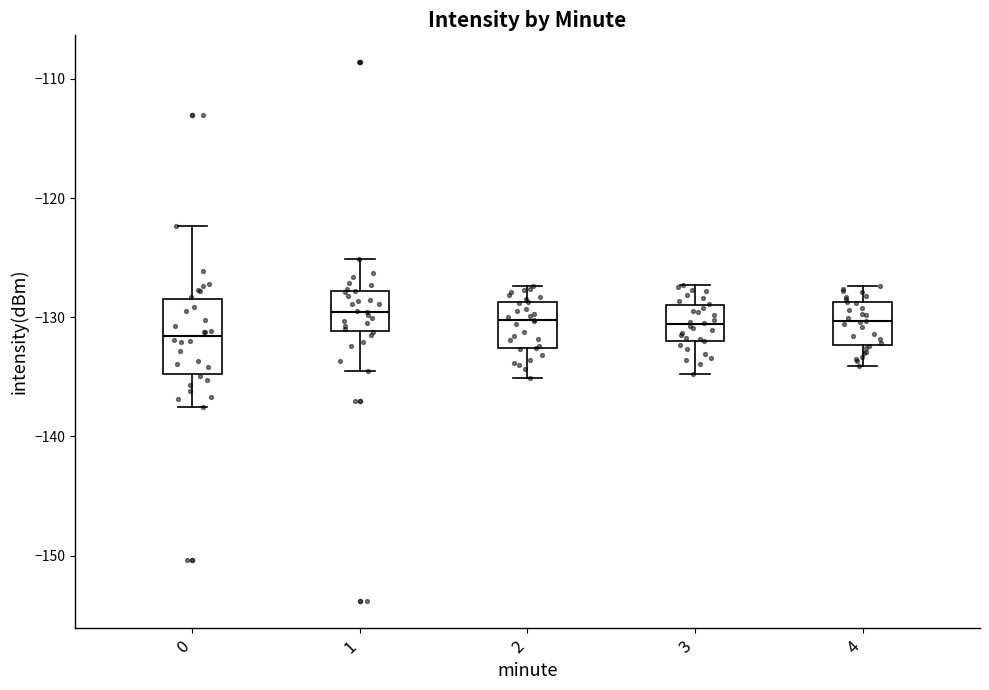

Which box is the tallest, from its lower edge to its upper edge?

0